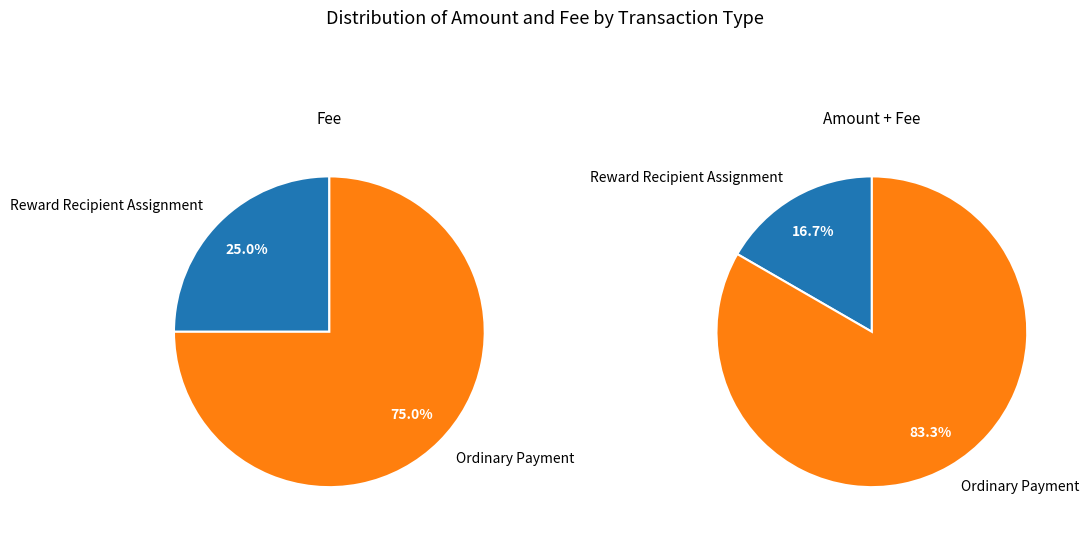

To the nearest percent, what is the combined percentage of Ordinary Payment and Reward Recipient Assignment?

100%